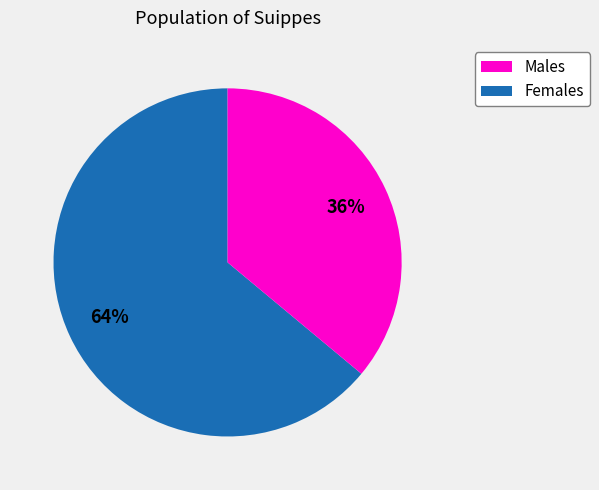

To the nearest percent, what is the average slice percentage?

50%